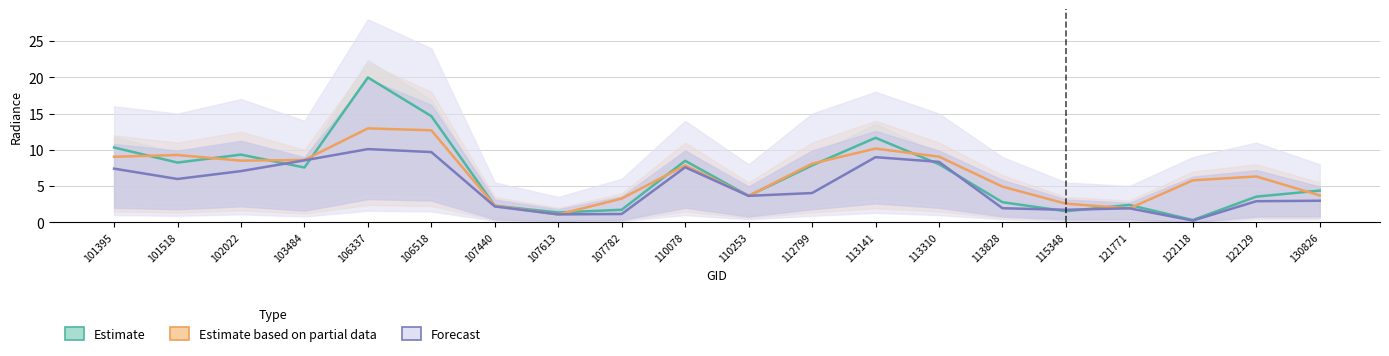

In Estimate based on partial data, how many points are lower than both neighbors (excluding endpoints)?

4